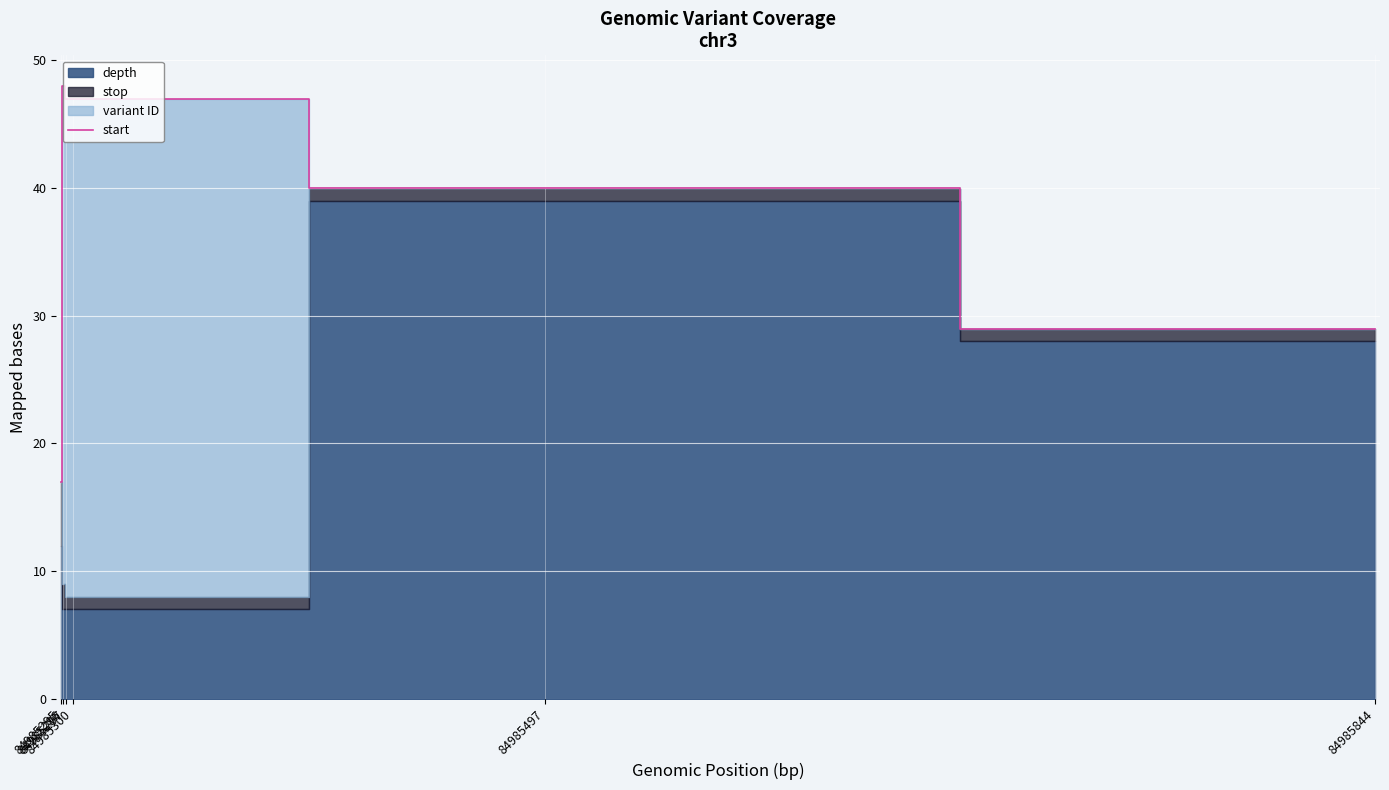

What is the change in value from 84985295 to 84985300?

+30.0